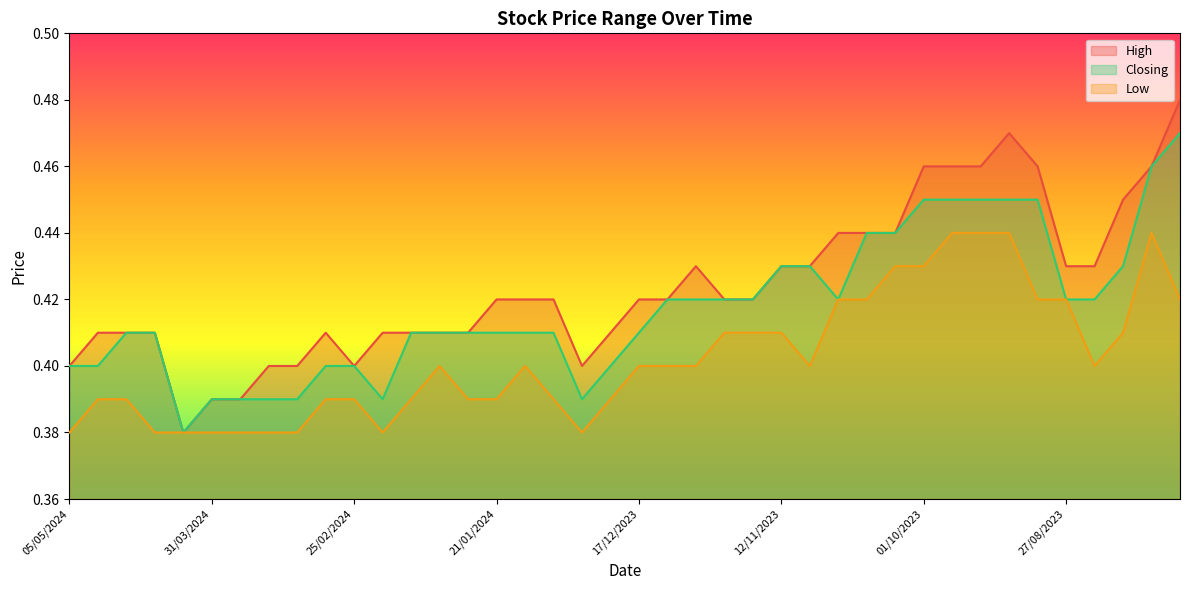

Which series has the widest spread of values?

High